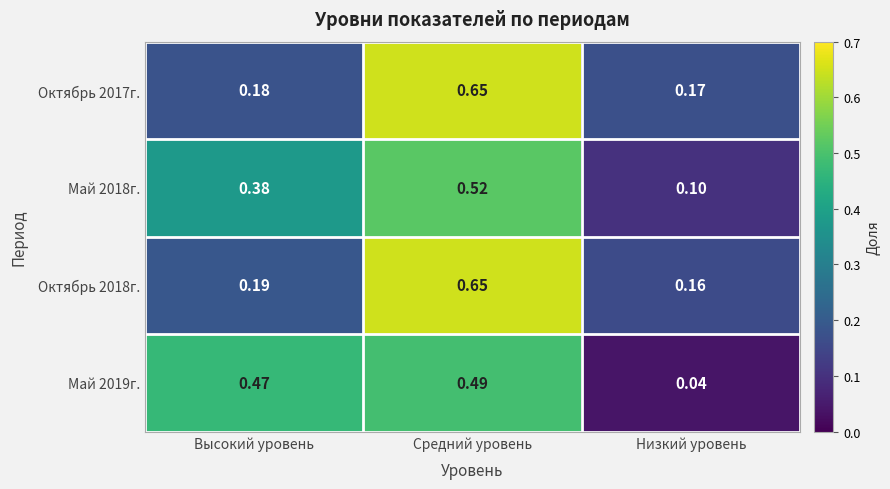

Rank the categories by Октябрь 2017г. value from highest to lowest.

Средний уровень, Высокий уровень, Низкий уровень